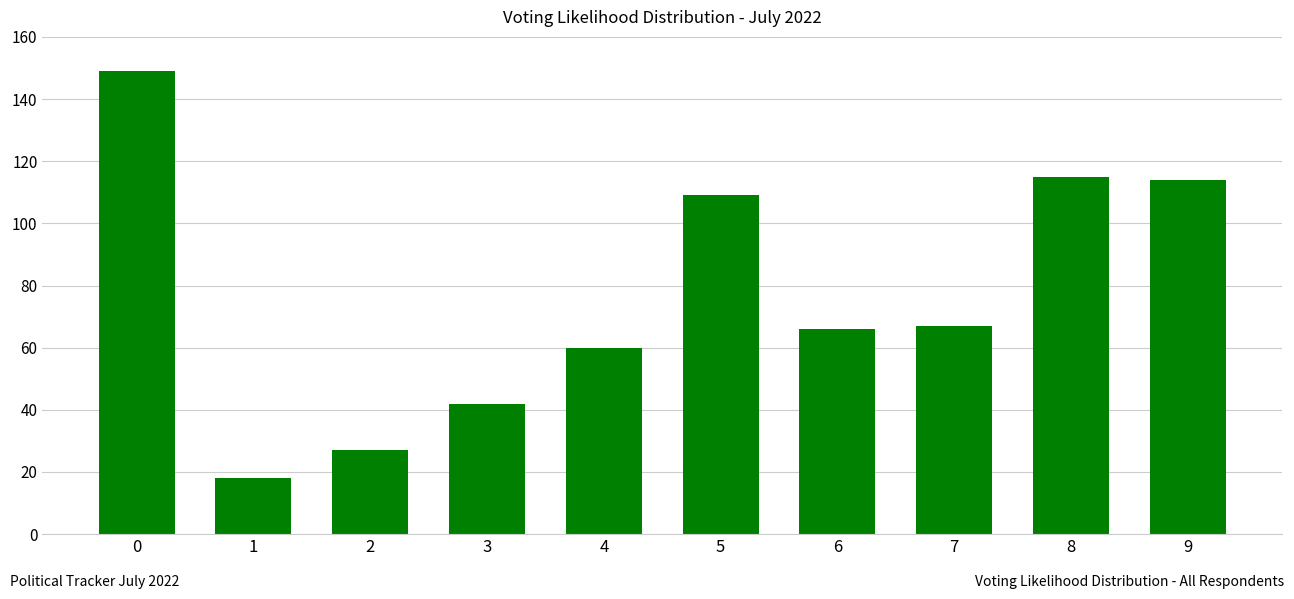

Which has a higher value, 3 or 5?

5